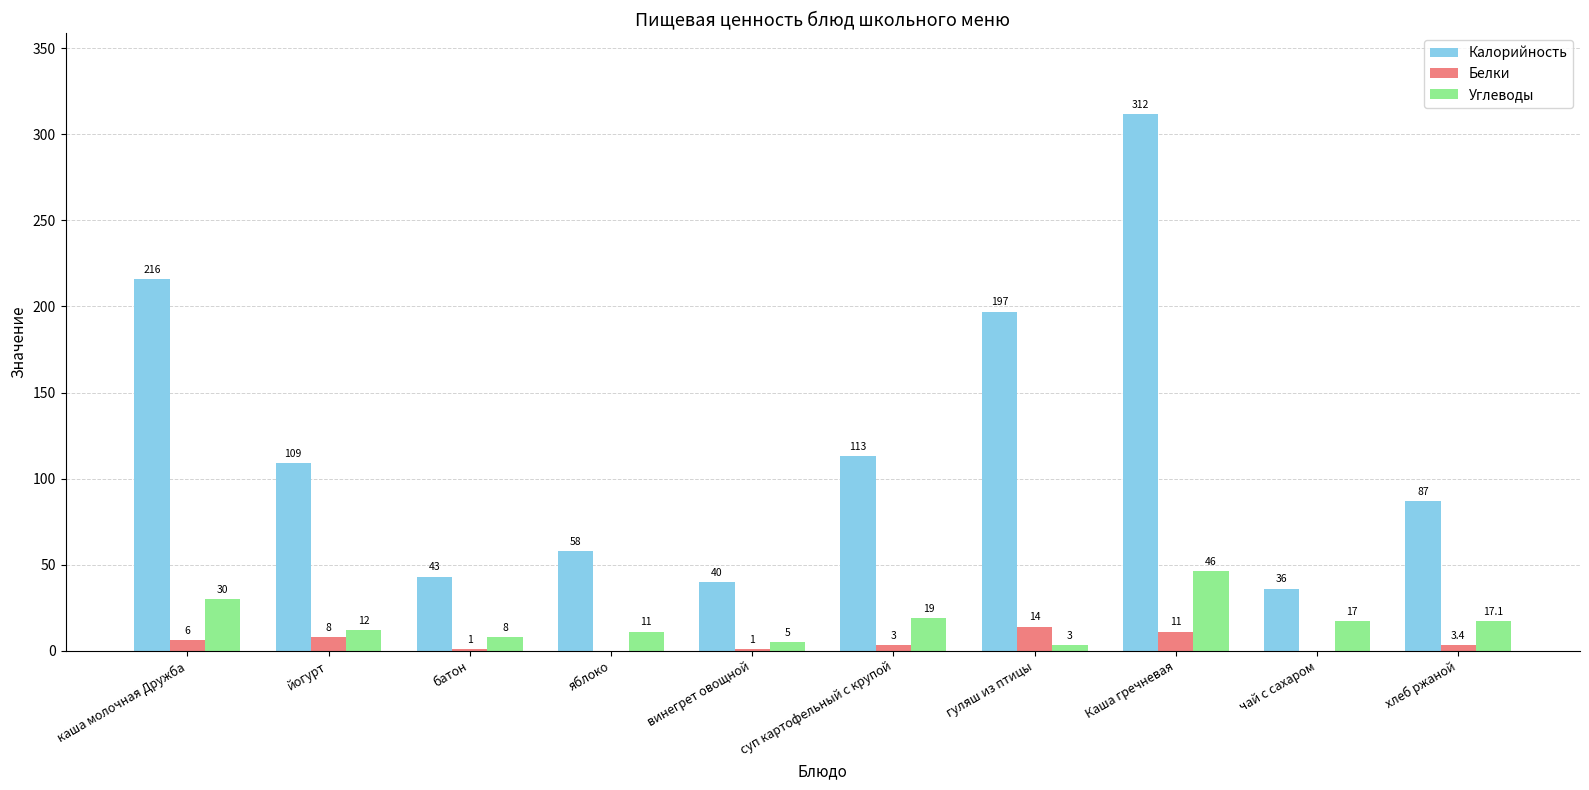

Are the bars horizontal?

No